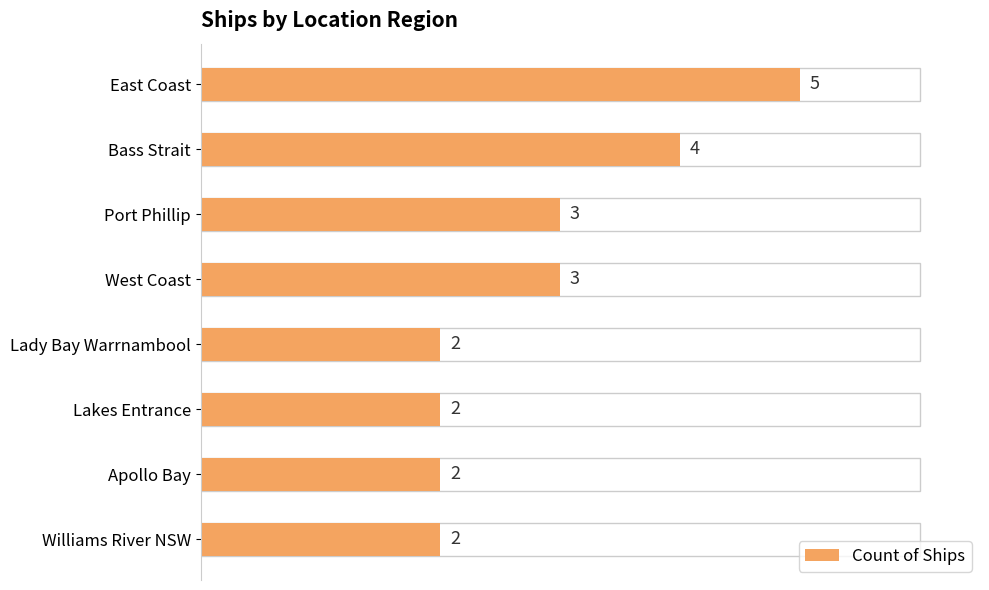

How many bars are there in total?

8